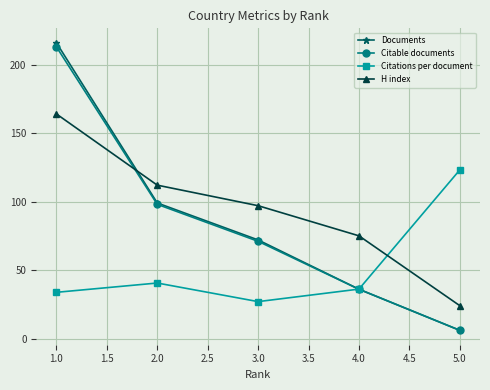

List the labels in order of Documents value, largest first.

1.0, 2.0, 3.0, 4.0, 5.0